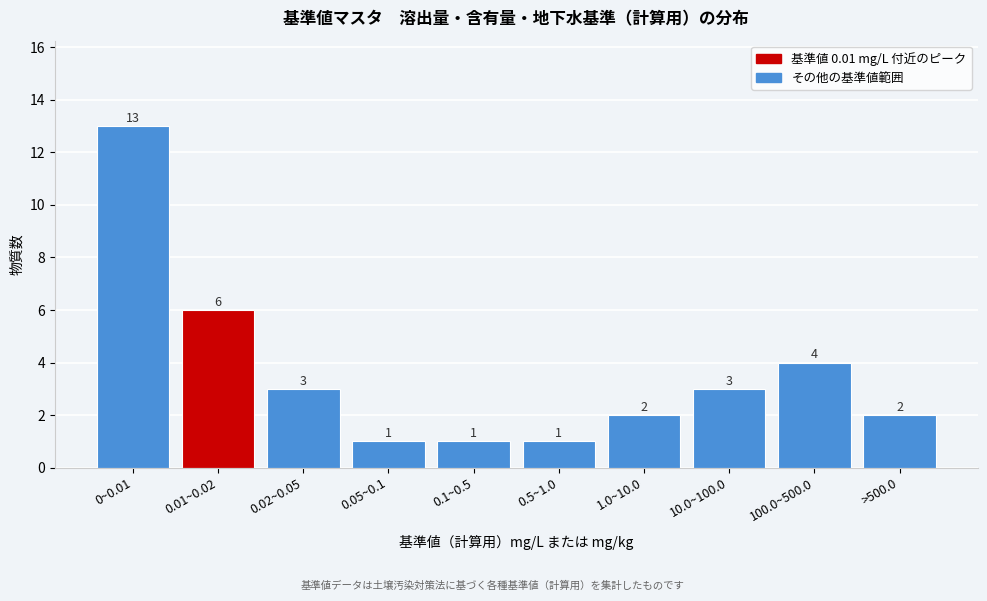

Reading left to right, transcribe all the data shown in this chart.

0~0.01=13	0.01~0.02=6	0.02~0.05=3	0.05~0.1=1	0.1~0.5=1	0.5~1.0=1	1.0~10.0=2	10.0~100.0=3	100.0~500.0=4	>500.0=2